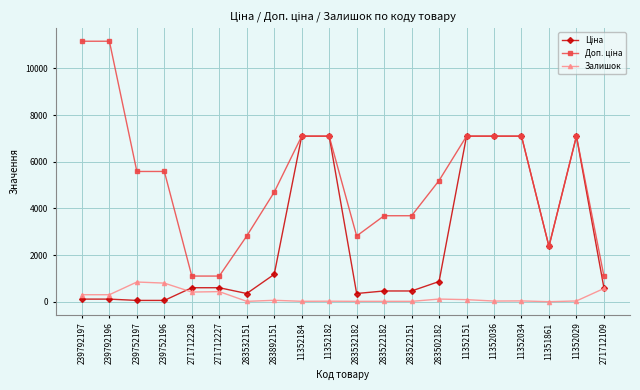

How many categories are shown in the chart?

20